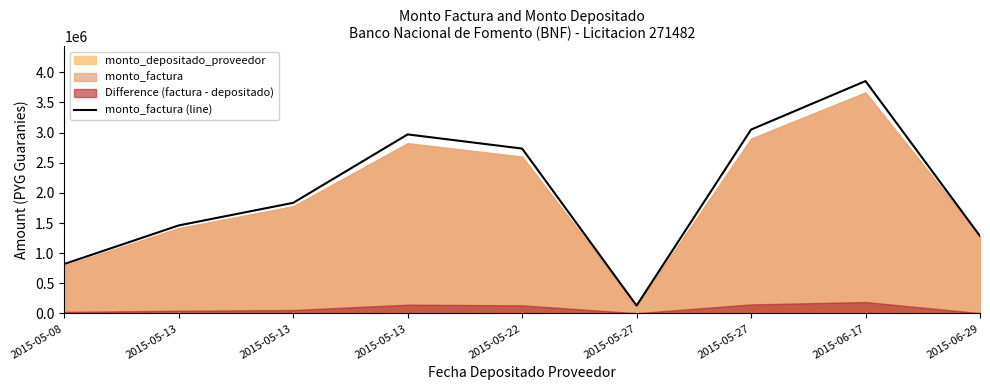

Reading left to right, transcribe all the data shown in this chart.

2015-05-08=820000	2015-05-13=1460000	2015-05-13=1835000	2015-05-13=2970000	2015-05-22=2735000	2015-05-27=130000	2015-05-27=3050000	2015-06-17=3855000	2015-06-29=1285000